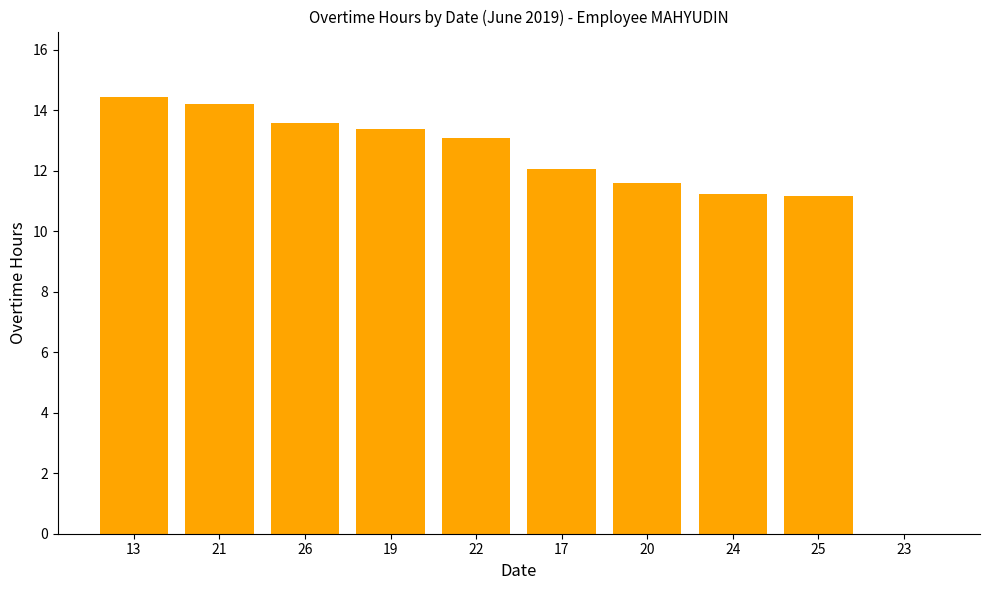

What is the sum of the values at 21 and 17?

26.3